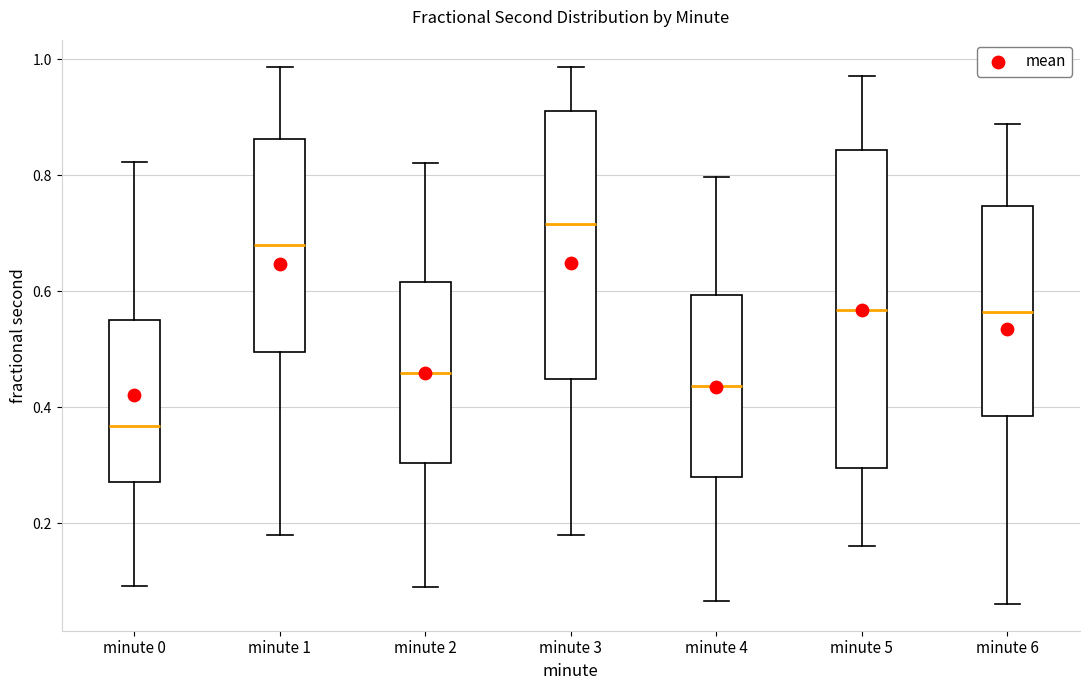

Which box is the tallest, from its lower edge to its upper edge?

minute 5